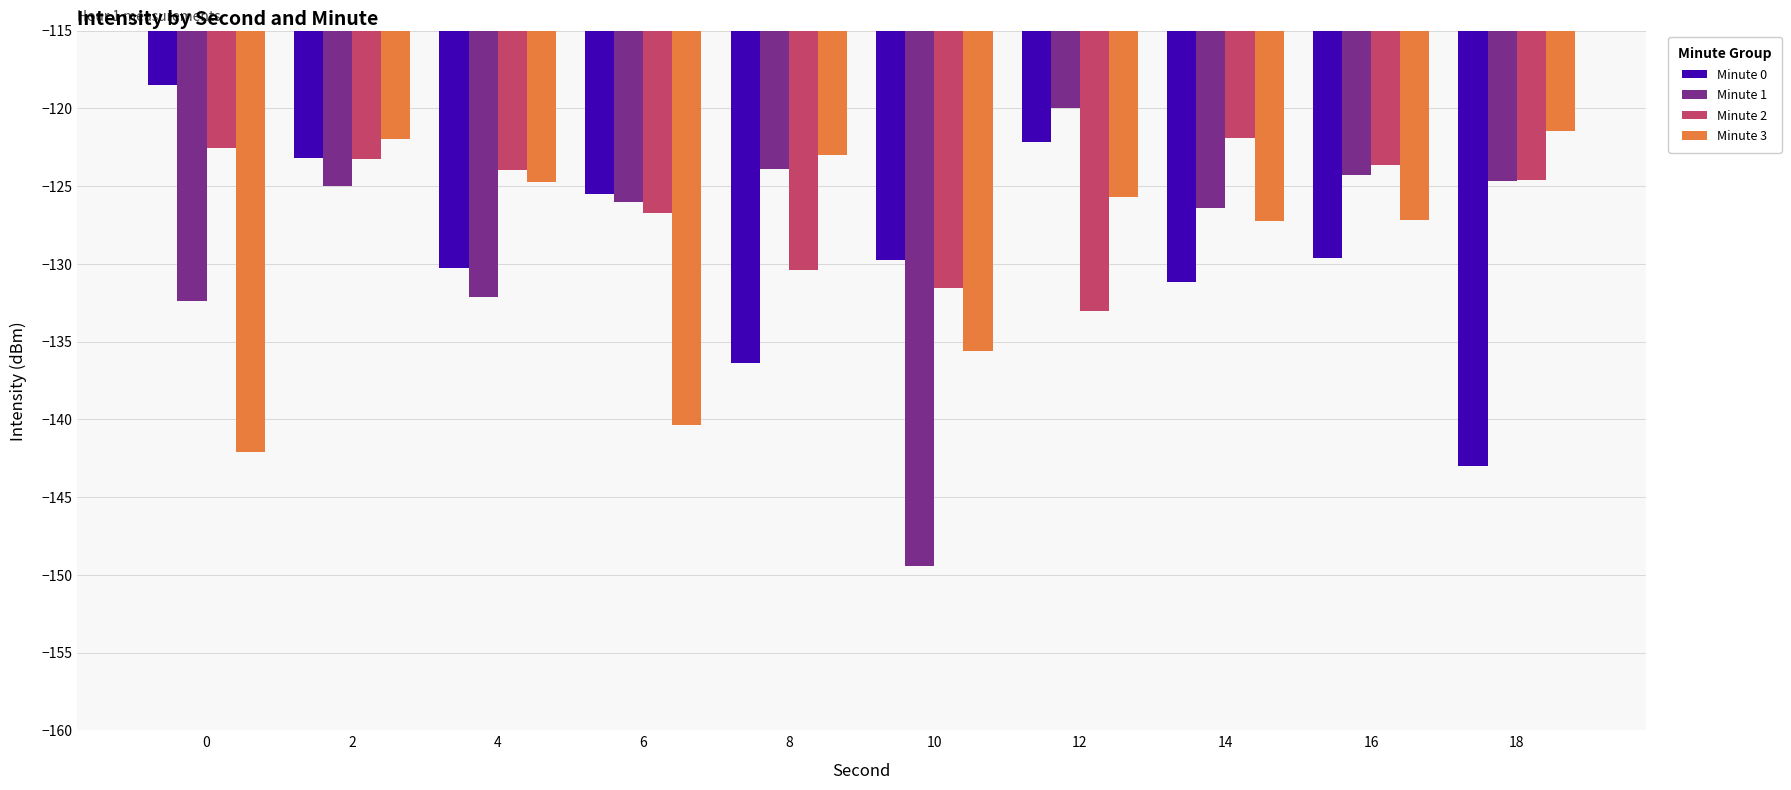

What is the difference between the maximum and minimum values in the Minute 2 series?

11.2